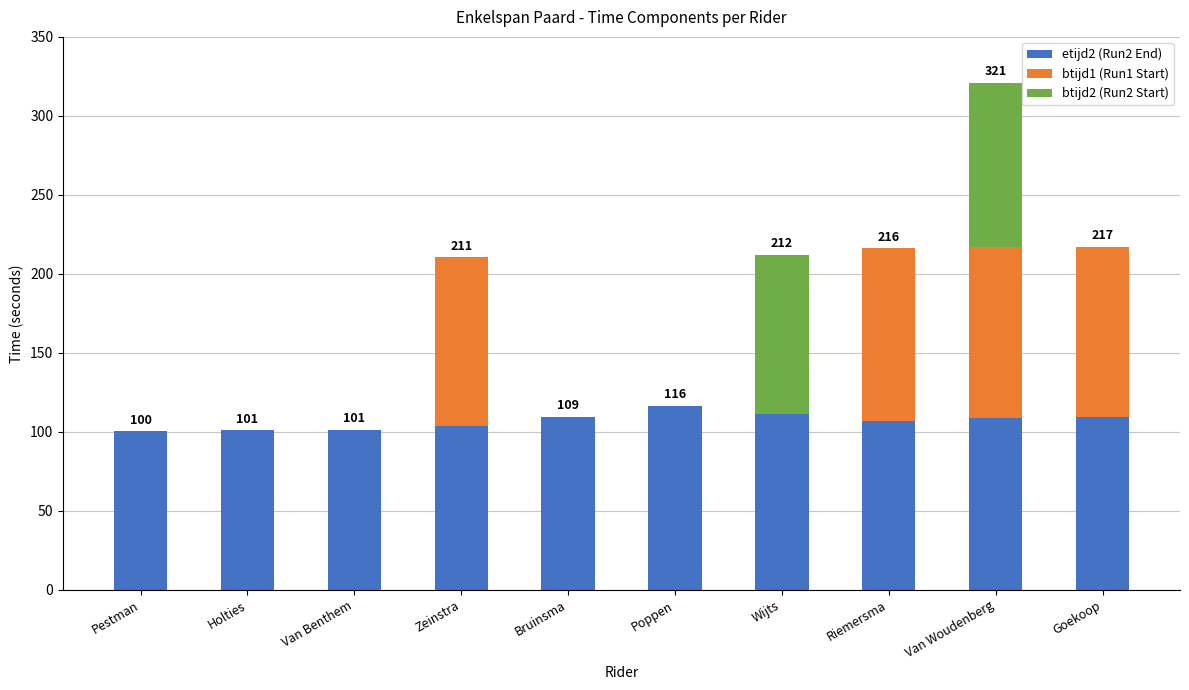

Are the bars grouped side by side (vs. stacked)?

No